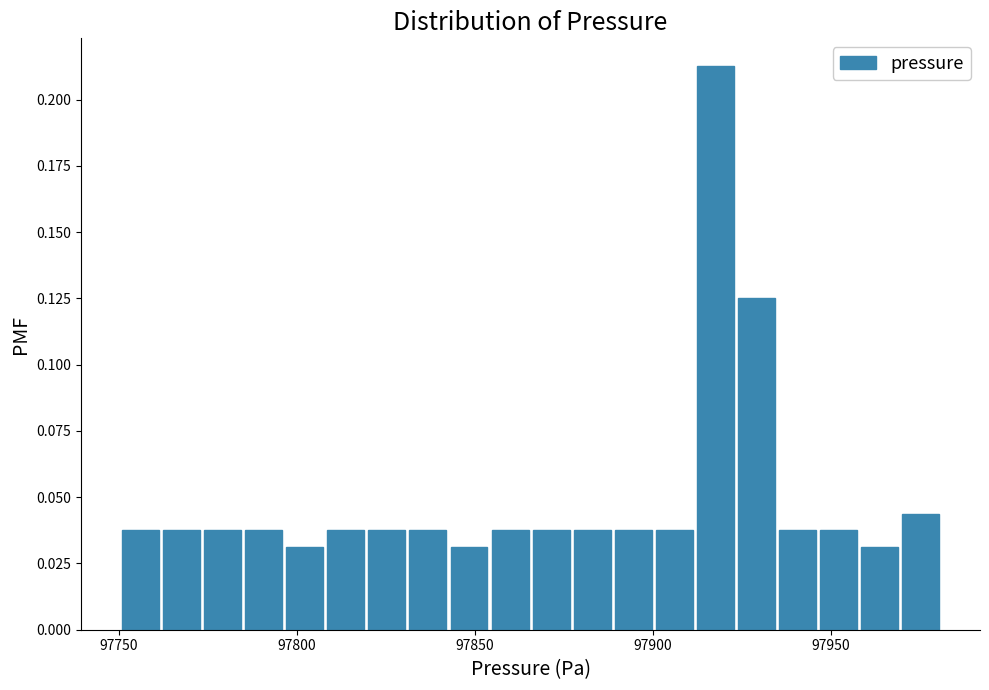

Around what value on the x-axis is the tallest bar? Give the approximate position of its centre, as read against the axis.

97920